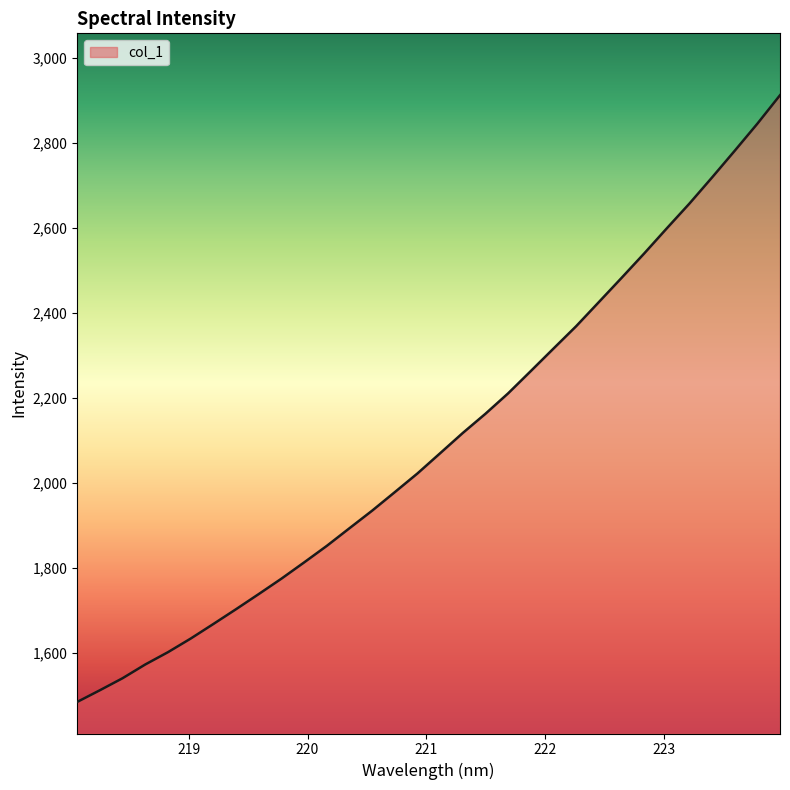

How many lines are shown in the chart?

1